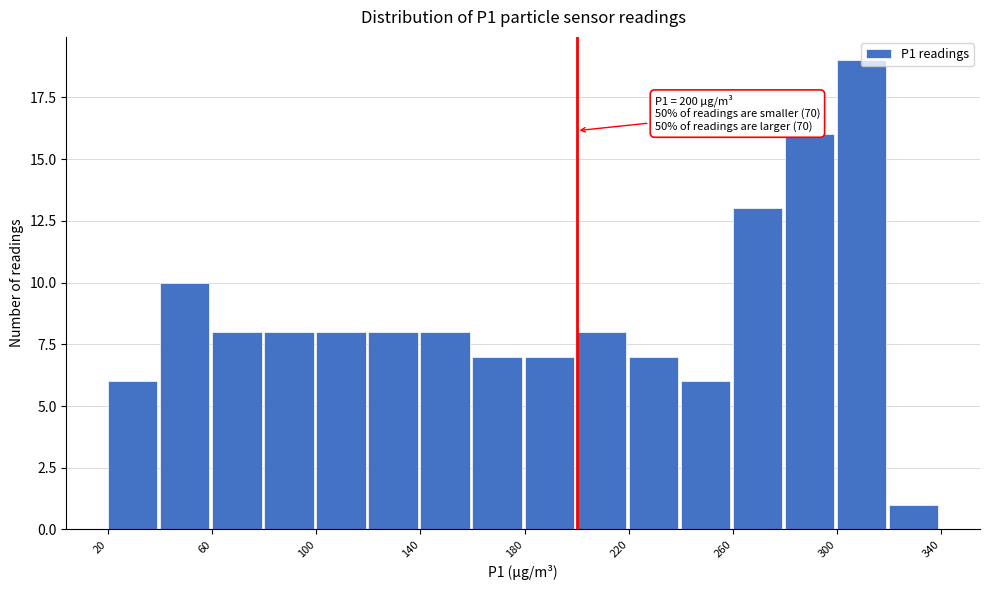

Over which range of the x-axis is the bar tallest?

300 to 320